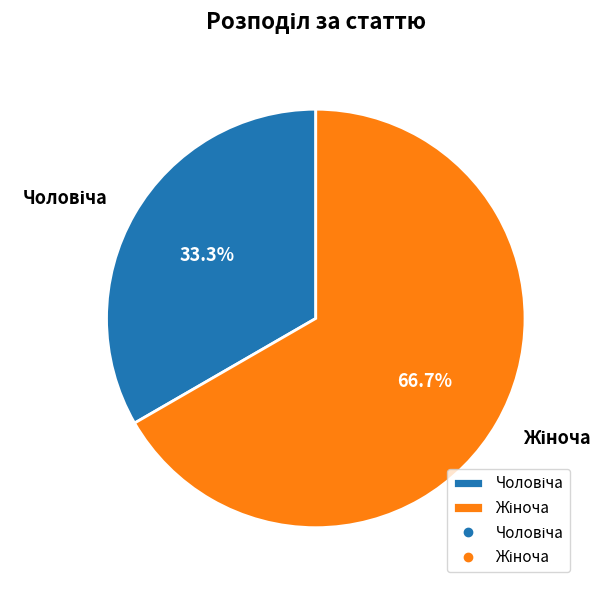

Does any single category account for the majority?

Yes